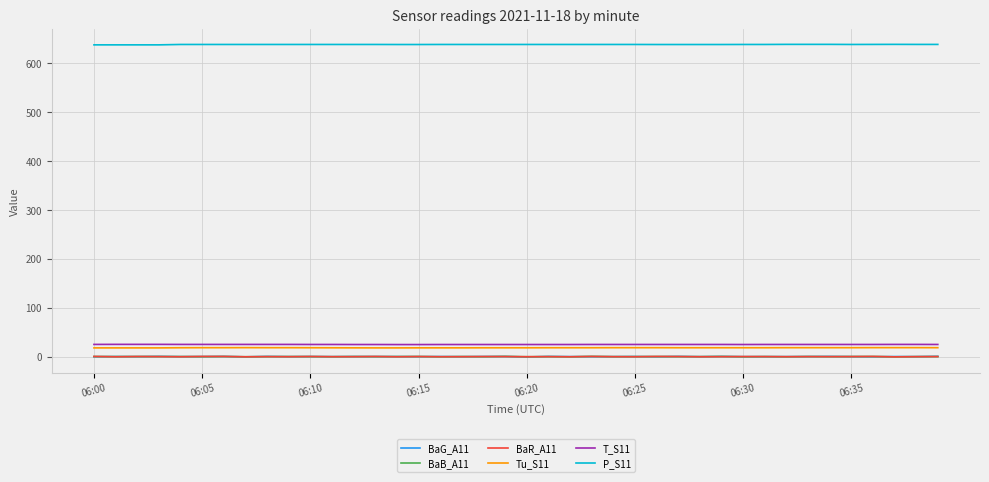

True or false: BaG_A11 and T_S11 cross at least once.

False